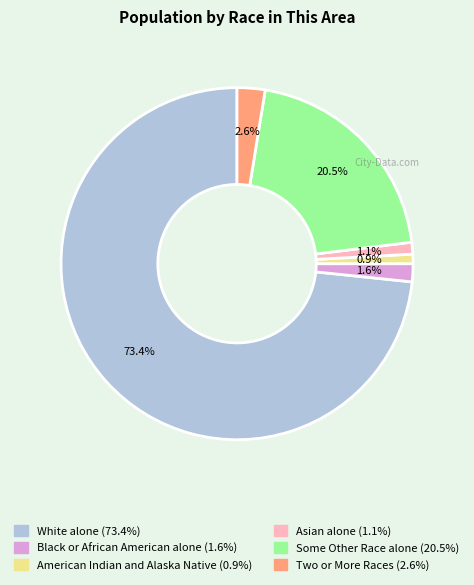

Between White alone and Two or More Races, which is larger?

White alone